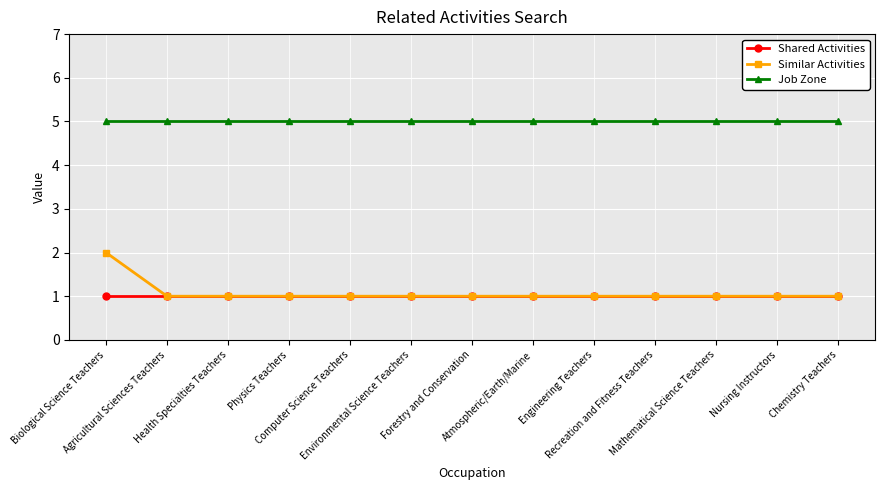

Is this an area chart (filled region under the line)?

No